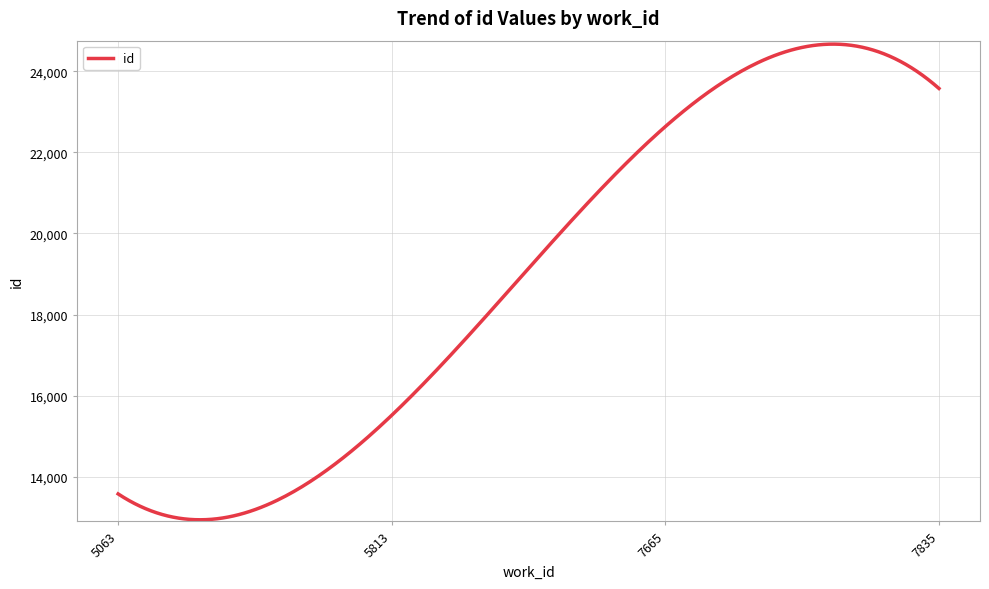

What is the greatest value displayed?

24669.7